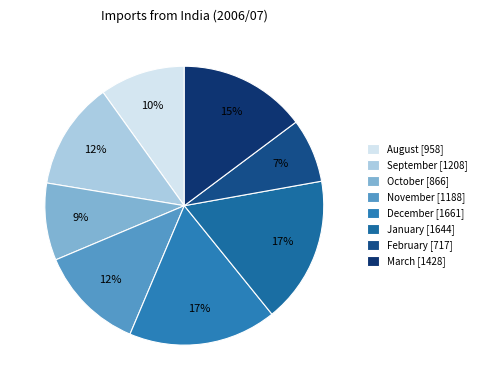

To the nearest percent, what is the combined percentage of August and January?

27%